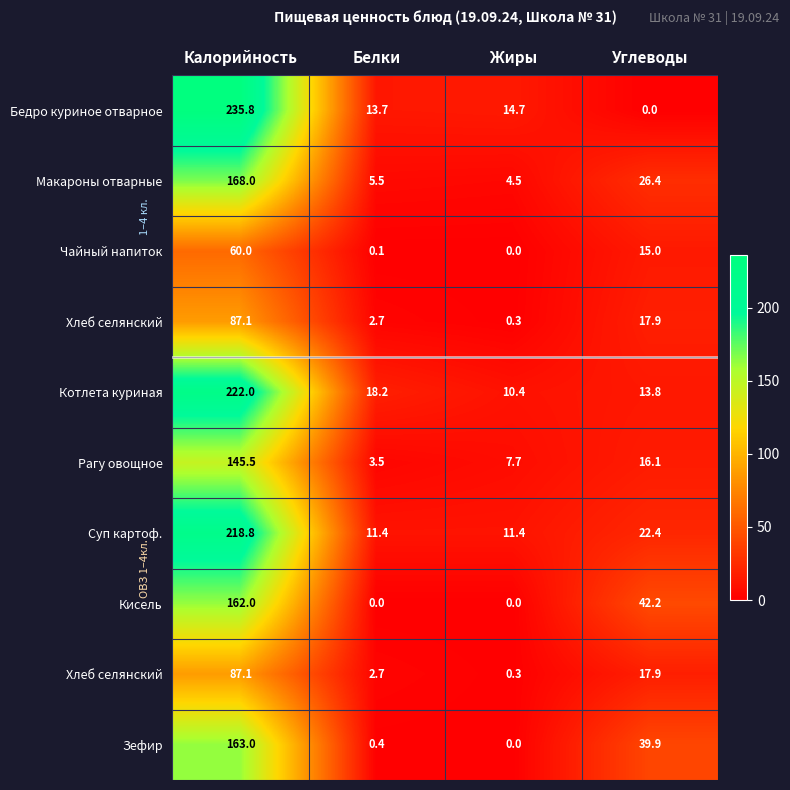

What is the difference between the highest and lowest values at Калорийность?

175.8